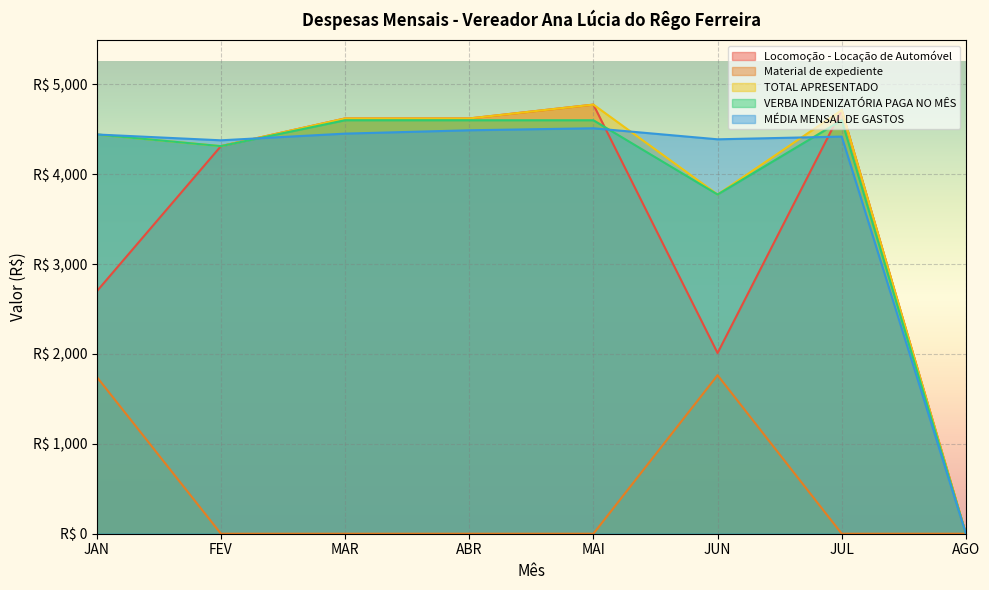

Which series ends up on top after the final intersection of MÉDIA MENSAL DE GASTOS and Locomoção - Locação de Automóvel?

Locomoção - Locação de Automóvel